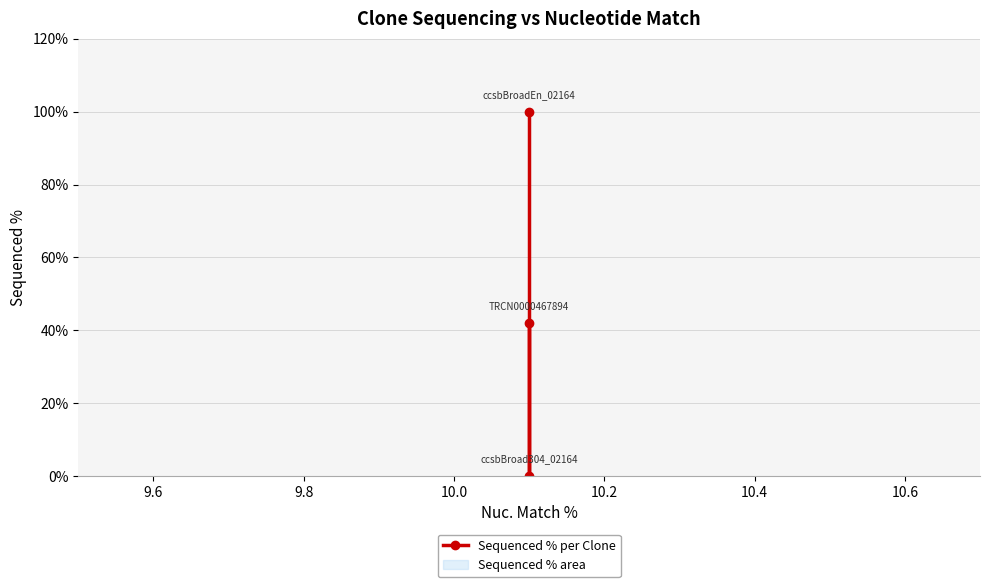

How many values are between 0 and 100?

3